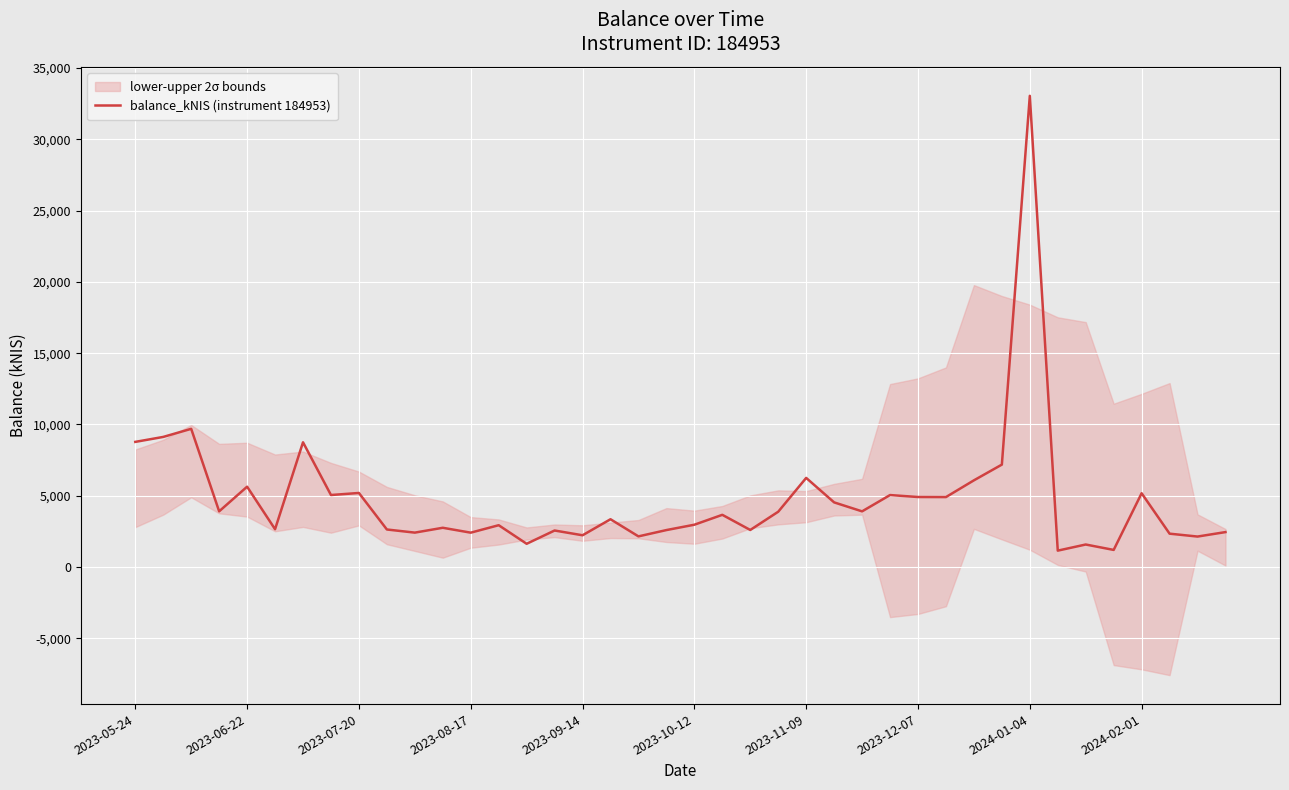

What position from the left is 17?

18